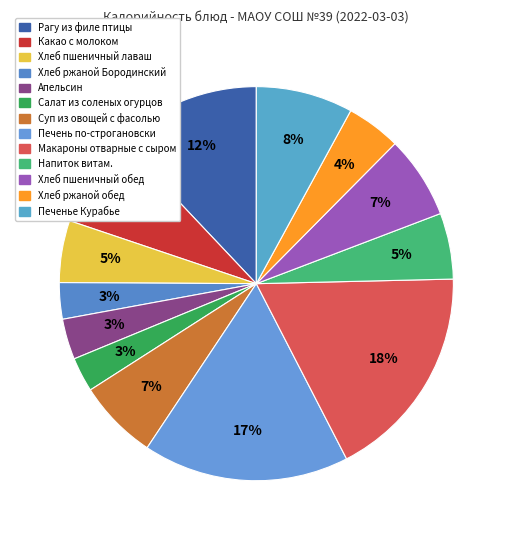

How many slices are in this pie chart?

13